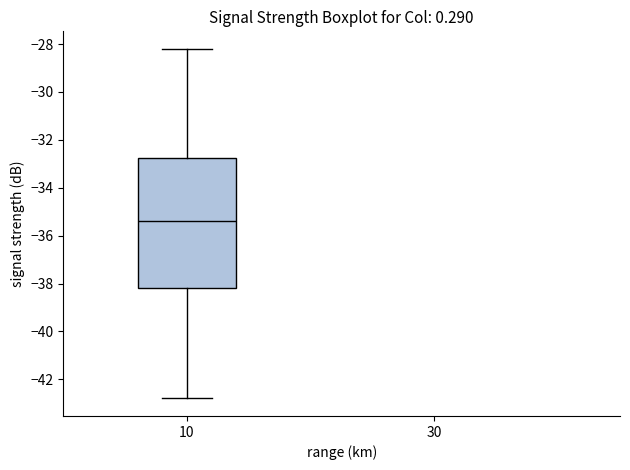

Where does the median line of the box at x = 10 sit on the y-axis? The values are not printed on the chart, so give them approximately, as read against the axis.

-35.4